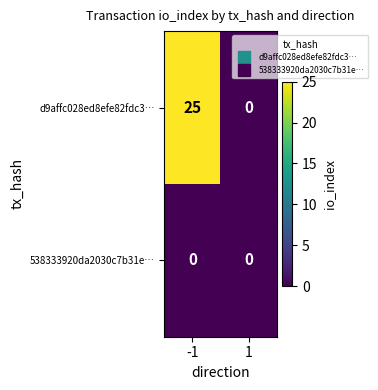

The value of d9affc028ed8efe82fdc3… at 1 is 17. True or false?

False